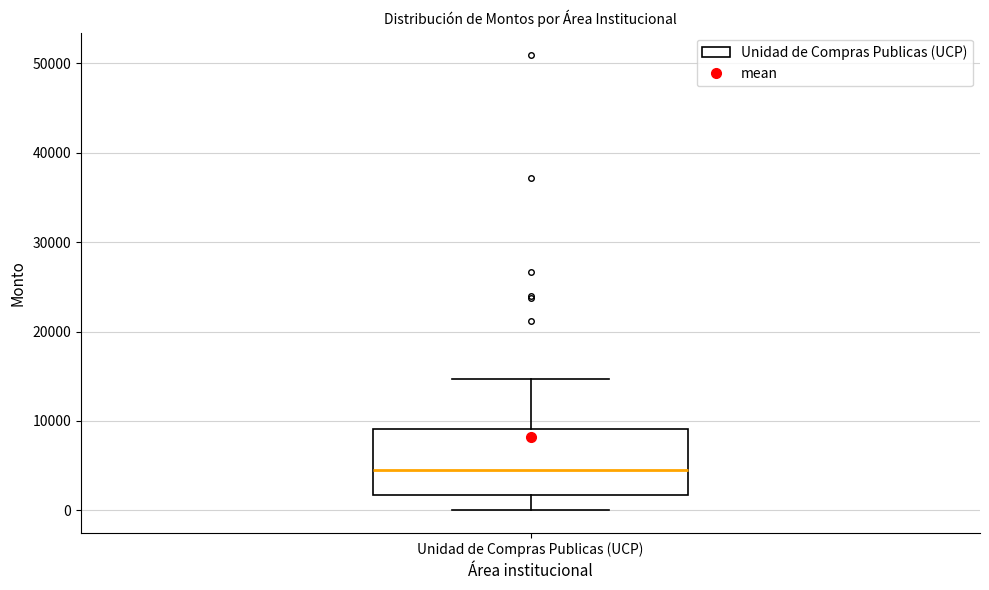

Read this box plot against the y-axis: the position of the median line, the range covered by the box, and the ends of both whiskers. The values are not printed on the chart, so give them approximately, as read against the axis.

median 5000, box 2000 to 9000, whiskers 0 to 15000